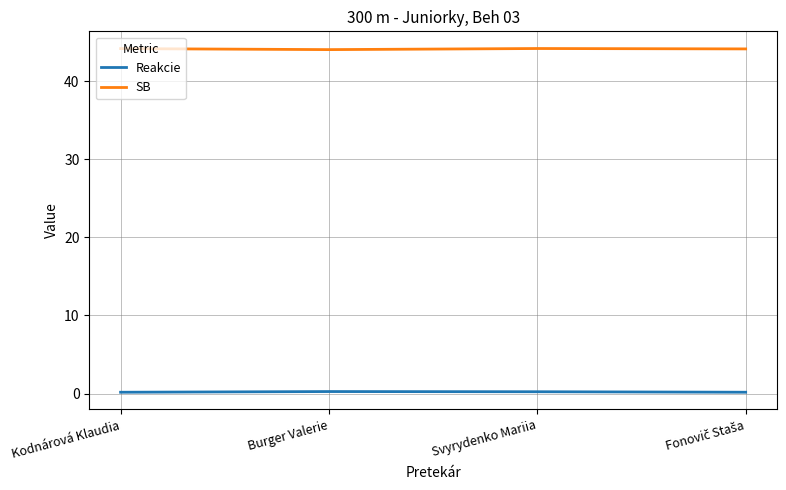

True or false: SB has a value of 44.2 at Svyrydenko Mariia.

True